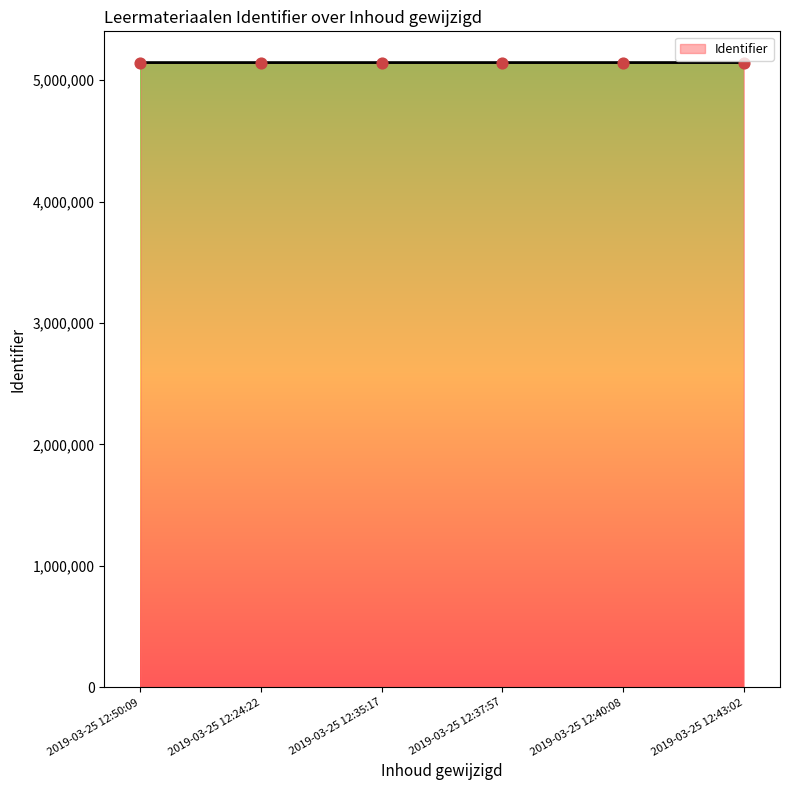

Approximately how many times larger is the value at 2019-03-25 12:37:57 compared to 2019-03-25 12:24:22?

1.0